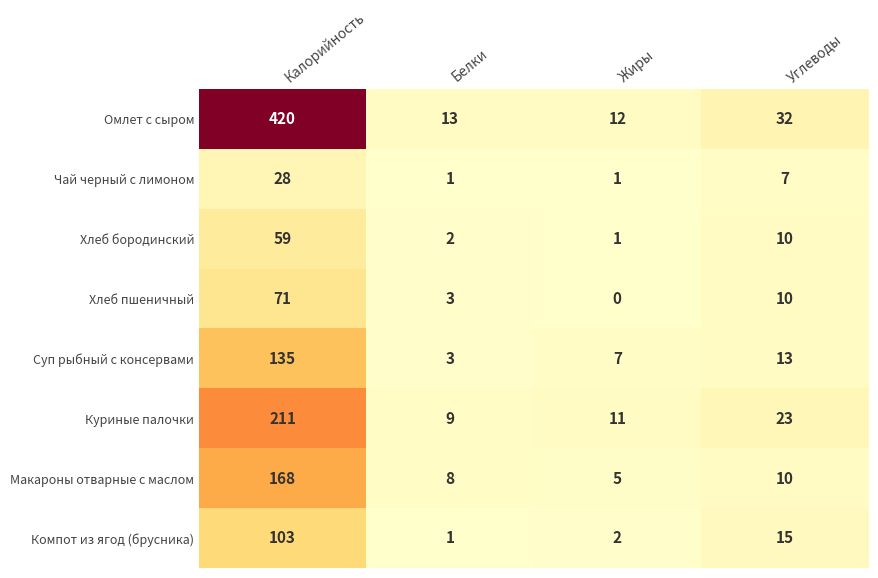

How many categories are shown in the chart?

4